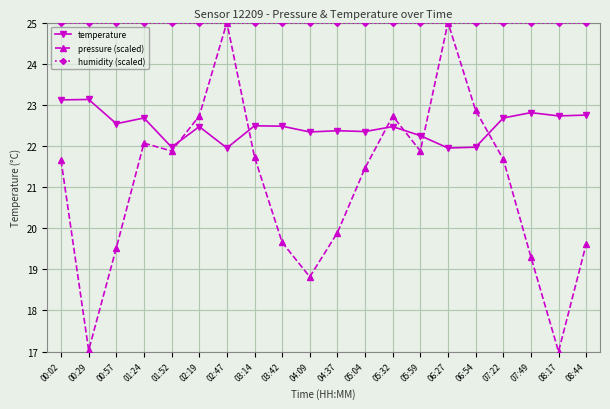

Is it true that temperature equals 13.6 at 00:29?

False